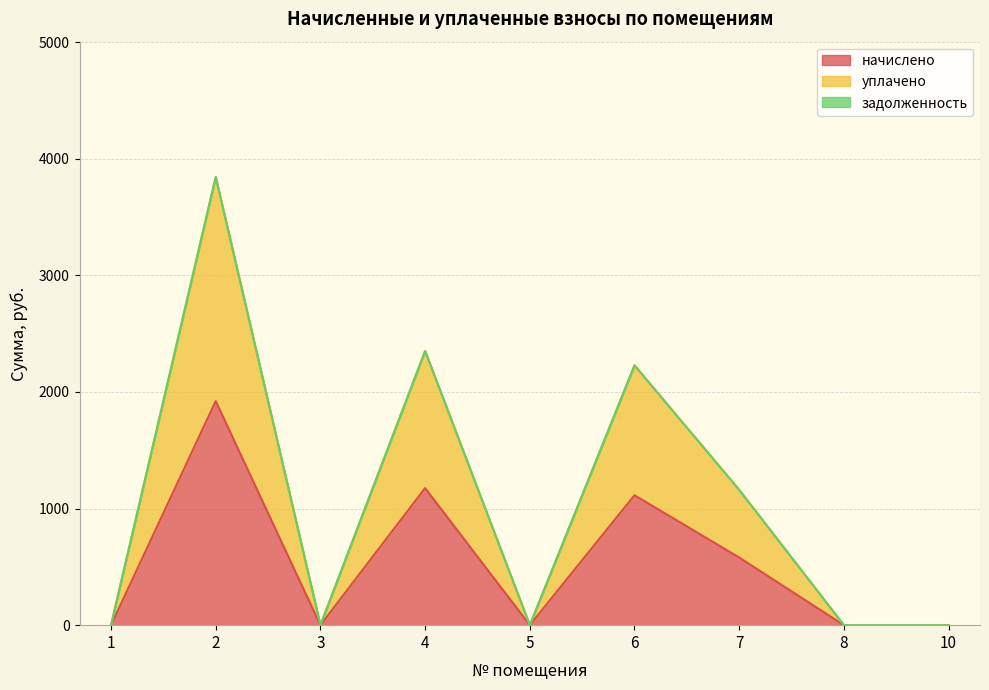

Is it true that начислено equals 580.0 at 7?

True